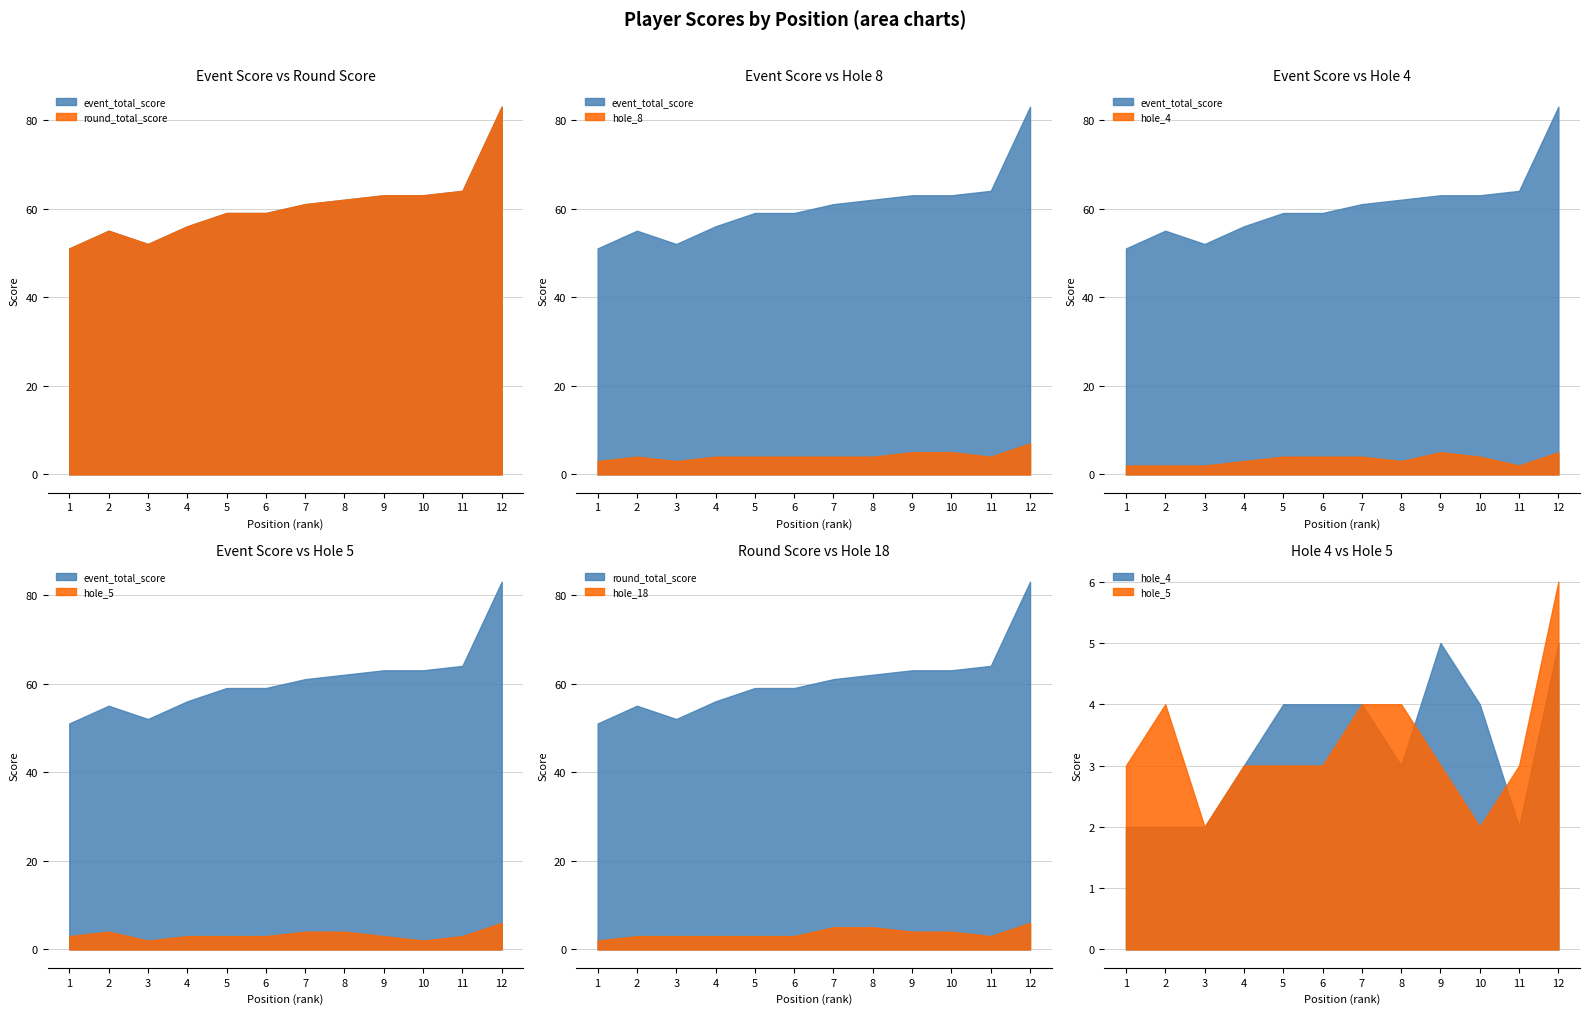

How many lines are shown in the chart?

6